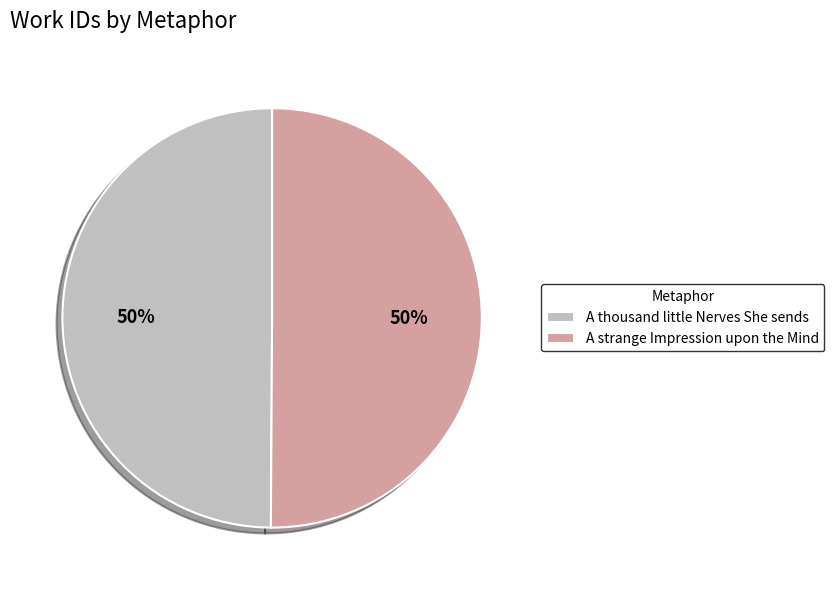

Count the number of slices in the pie.

2